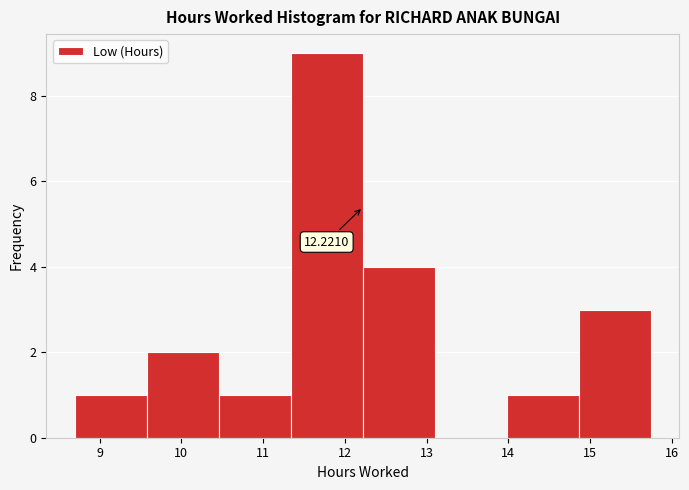

Over which range of the x-axis is the bar tallest?

11.34 to 12.22